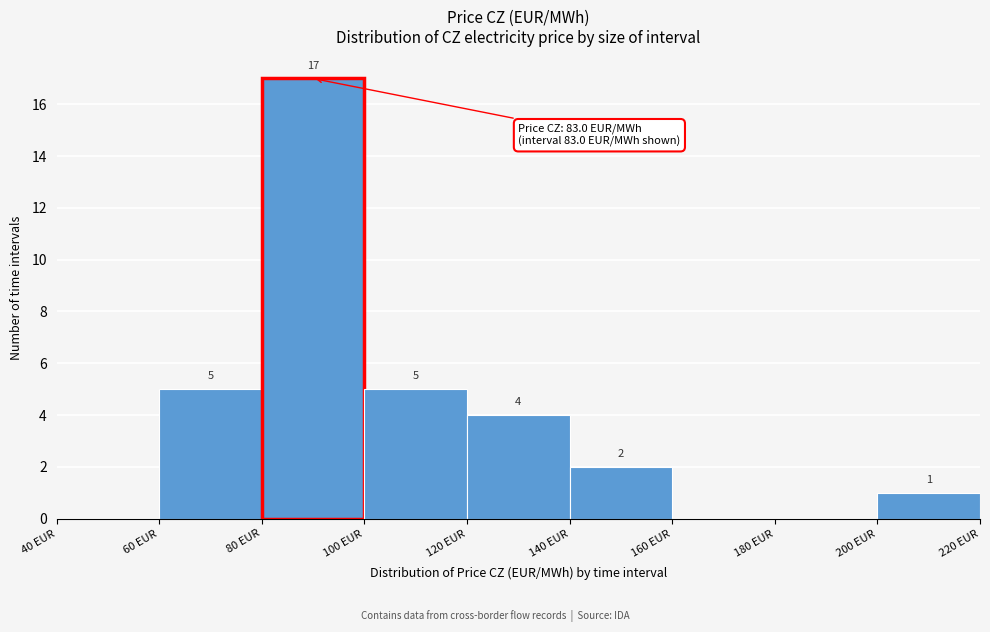

Over which range of the x-axis is the bar tallest?

80 to 100